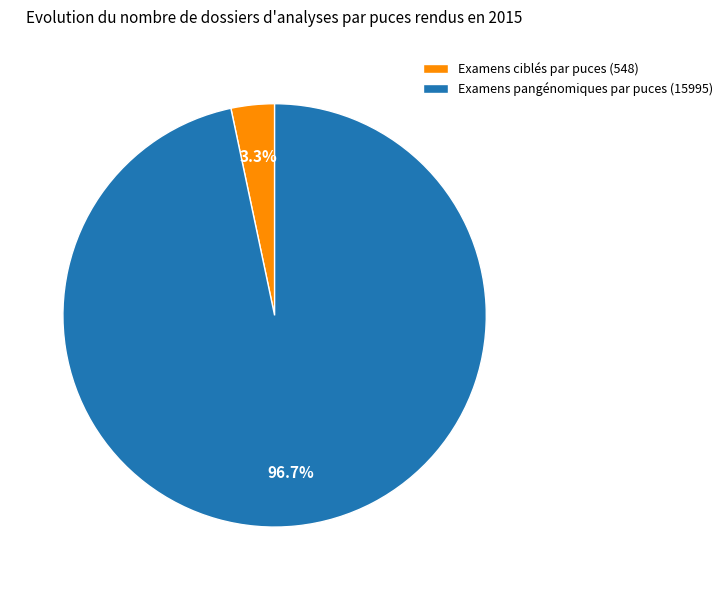

To the nearest percent, what is the average slice percentage?

50%